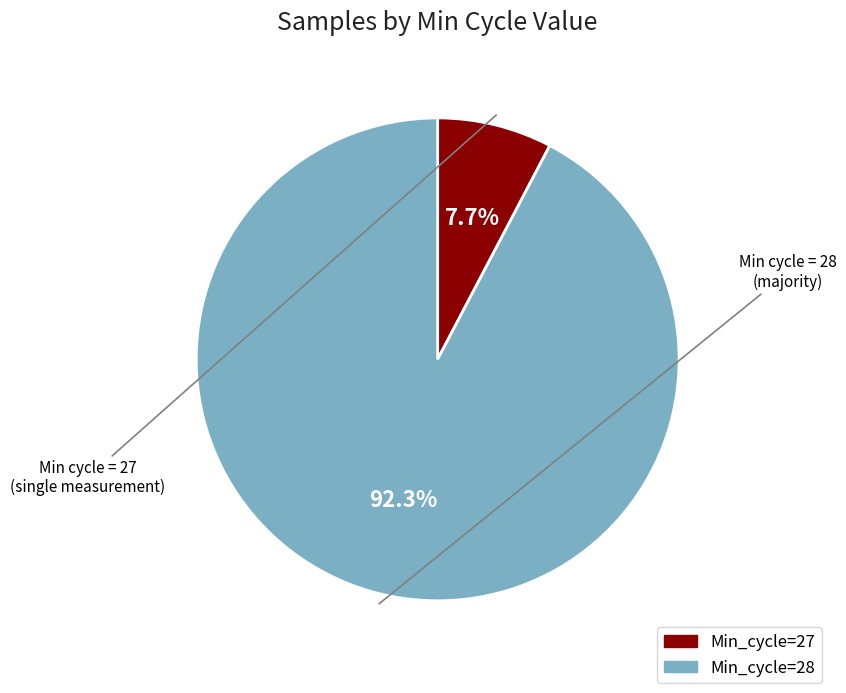

Does any single category account for the majority?

Yes